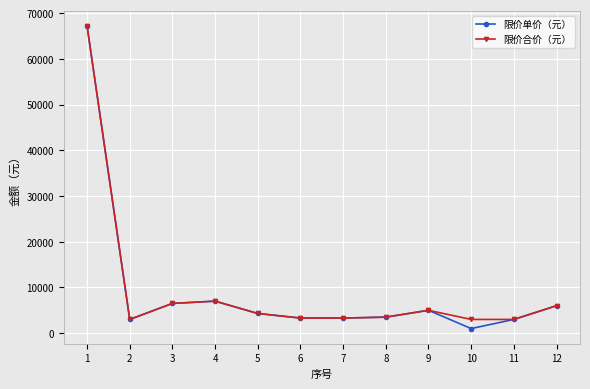

What is the maximum value for 限价合价（元）?

67224